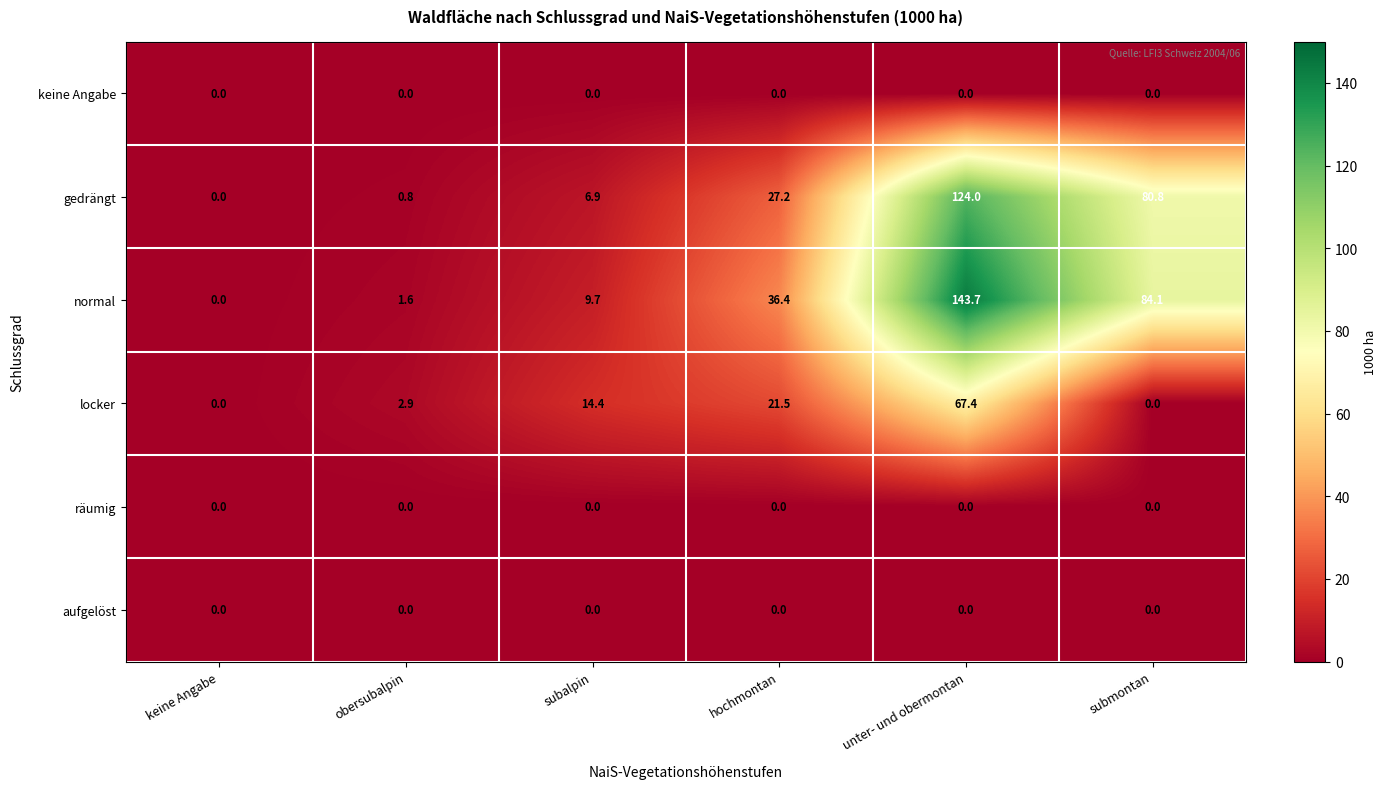

Which series has the largest range (max minus min)?

normal